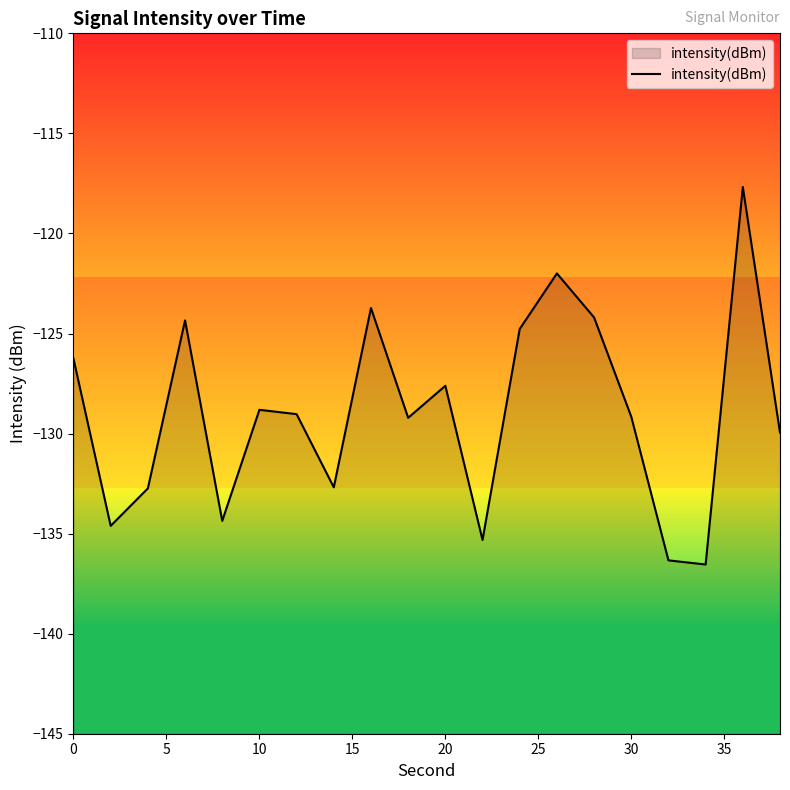

How many lines are shown in the chart?

1